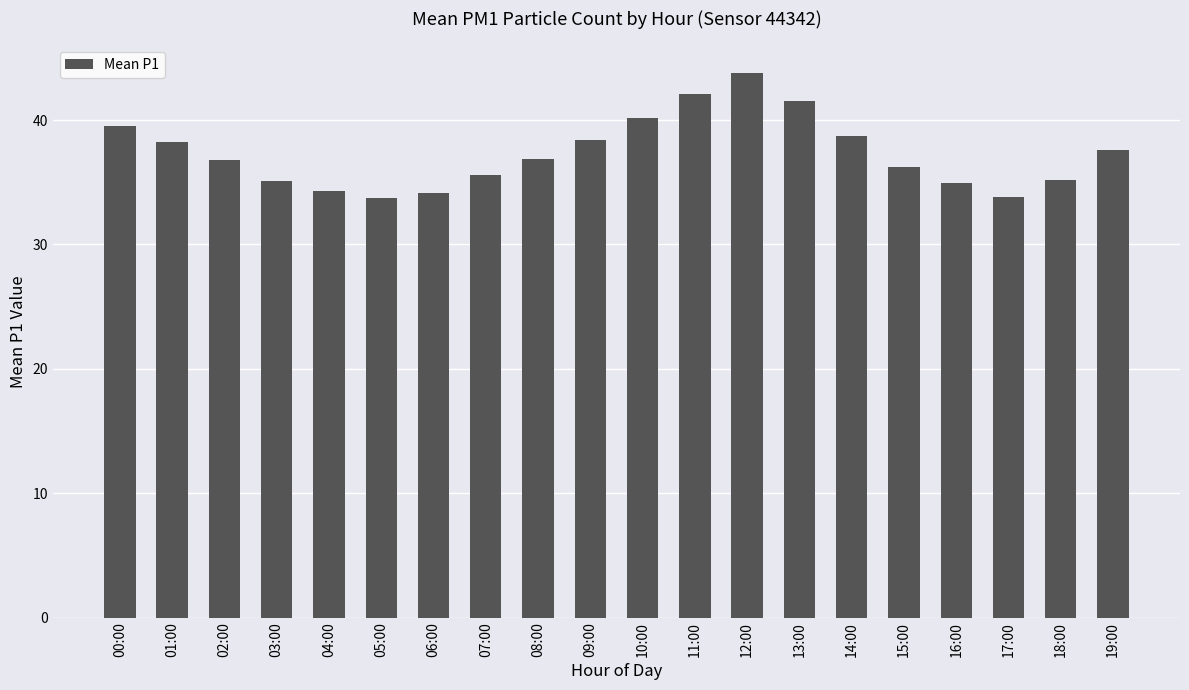

What is the label of the 17th bar from the right?

03:00